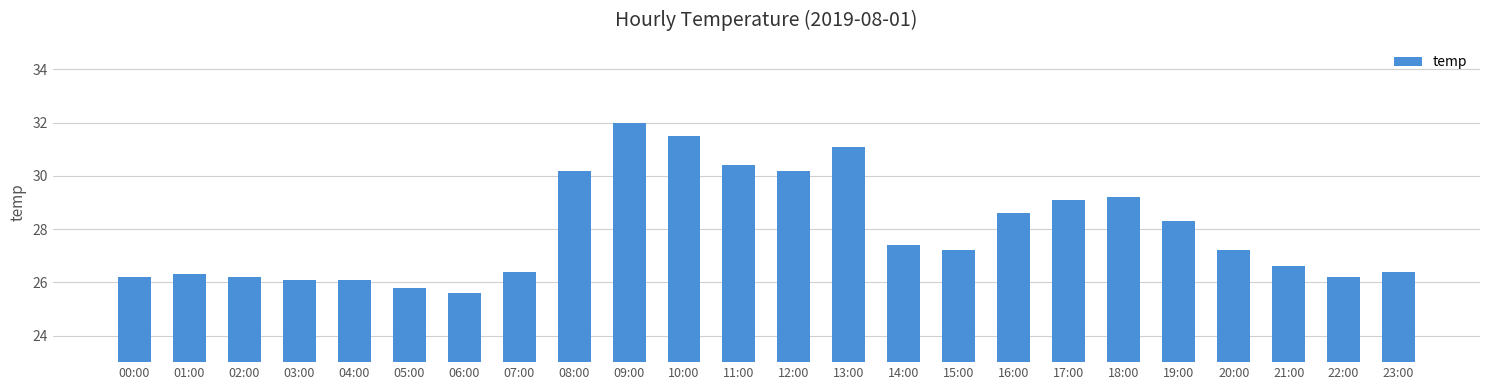

Where does the data first go above 27?

08:00